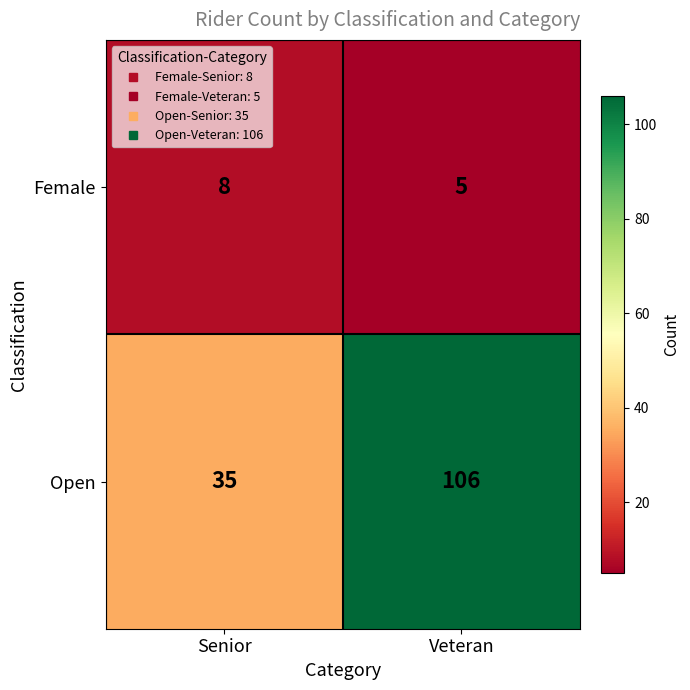

What is the sum of all Female values?

13